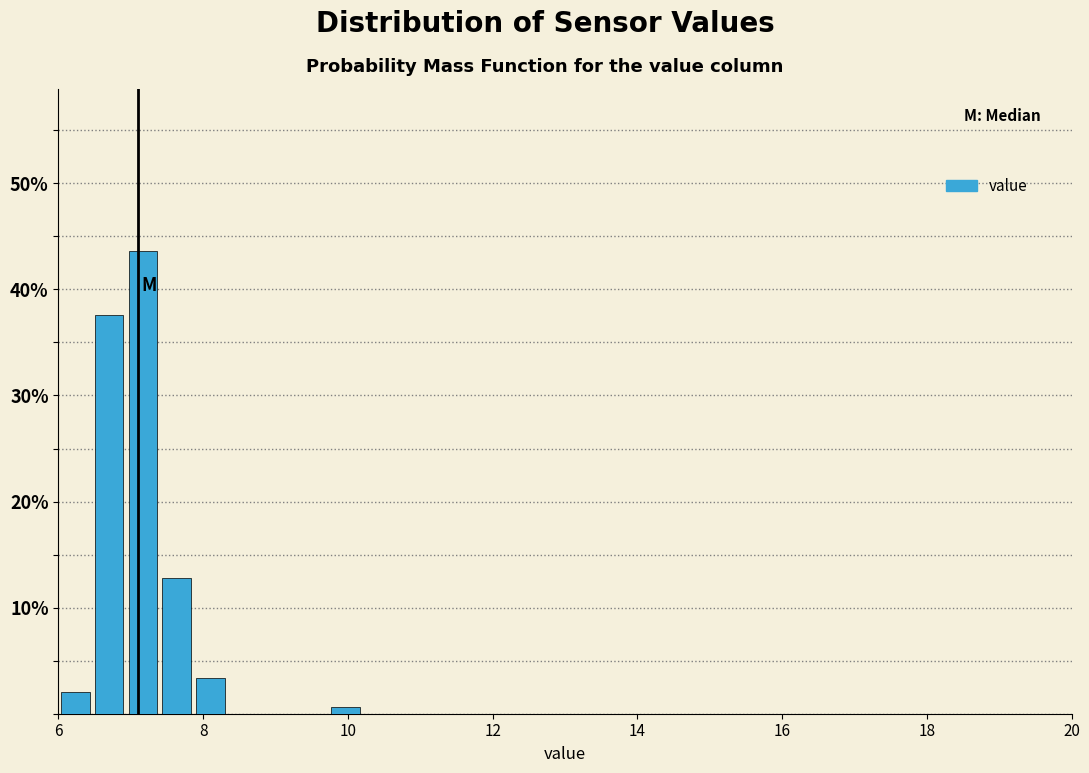

Around what value on the x-axis is the tallest bar? Give the approximate position of its centre, as read against the axis.

7.2